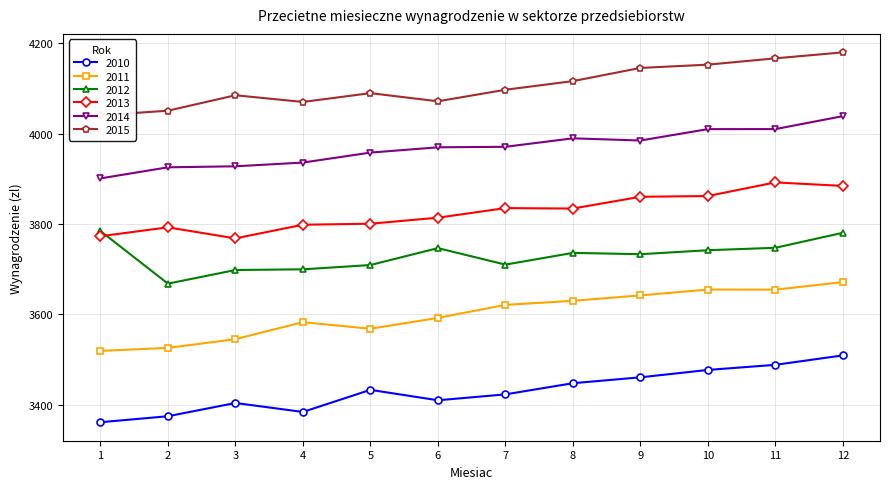

Reading left to right, transcribe all the data shown in this chart.

2010: 1=3361.1	2=3374.4	3=3403.7	4=3383.9	5=3432.8	6=3409.7	7=3422.8	8=3447.5	9=3460.5	10=3476.8	11=3488.2	12=3509.1
2011: 1=3519.0	2=3525.7	3=3545.0	4=3582.6	5=3568.0	6=3592.0	7=3620.8	8=3629.8	9=3641.8	10=3654.7	11=3654.6	12=3671.2
2012: 1=3784.3	2=3667.8	3=3698.0	4=3699.5	5=3709.0	6=3746.4	7=3709.9	8=3735.9	9=3733.0	10=3741.8	11=3747.2	12=3780.4
2013: 1=3772.7	2=3792.4	3=3767.9	4=3798.2	5=3800.4	6=3813.7	7=3835.0	8=3834.0	9=3860.0	10=3861.7	11=3891.9	12=3884.0
2014: 1=3900.7	2=3925.2	3=3927.5	4=3935.7	5=3957.8	6=3969.5	7=3970.6	8=3989.4	9=3984.5	10=4009.7	11=4009.8	12=4038.5
2015: 1=4040.4	2=4050.5	3=4084.7	4=4069.9	5=4089.3	6=4071.3	7=4096.9	8=4116.0	9=4145.1	10=4152.4	11=4166.4	12=4179.6